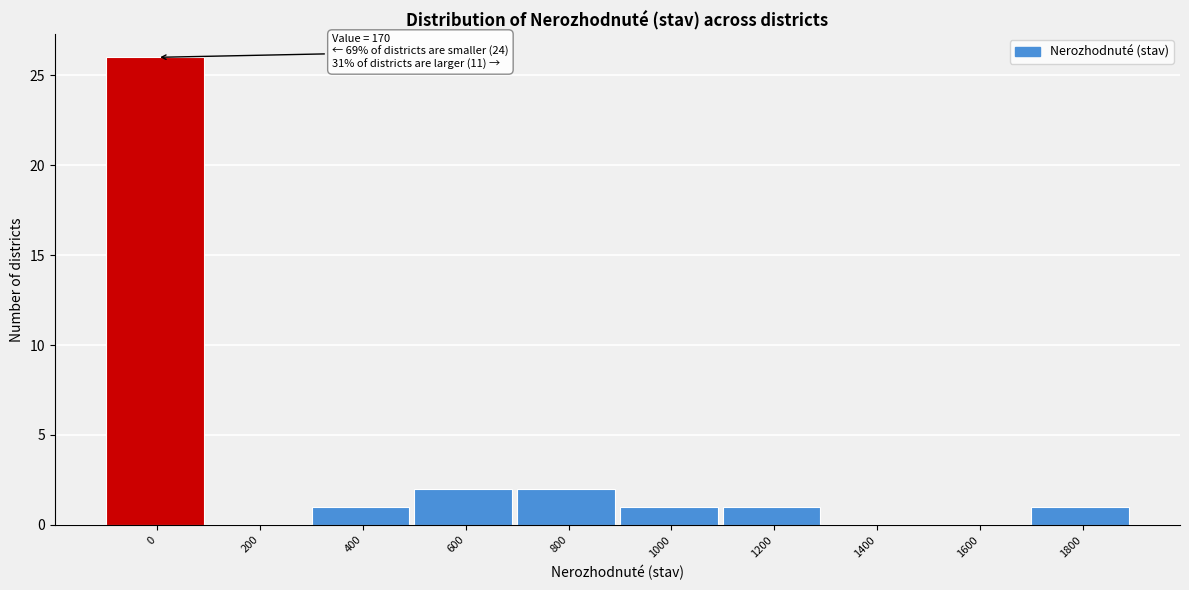

Reading left to right, extract all data points from this chart.

0=26	200=0	400=1	600=2	800=2	1000=1	1200=1	1400=0	1600=0	1800=1